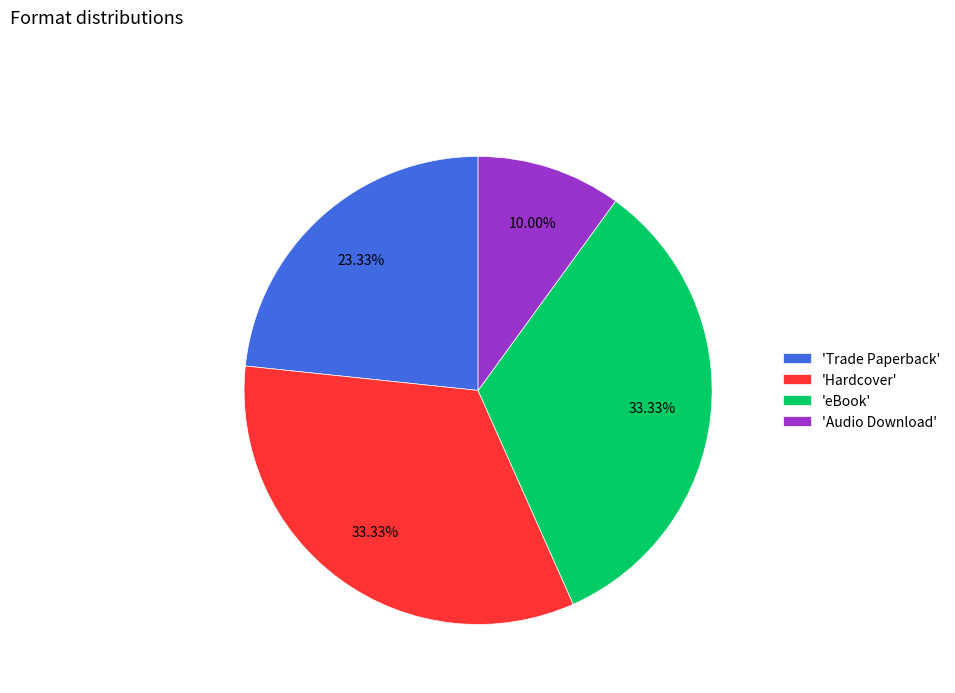

Which slice is the smallest?

'Audio Download'